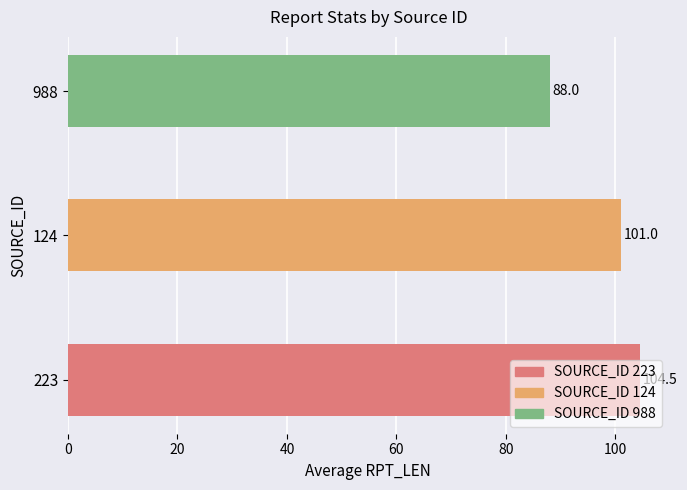

The value at 988 is 88.0. True or false?

True